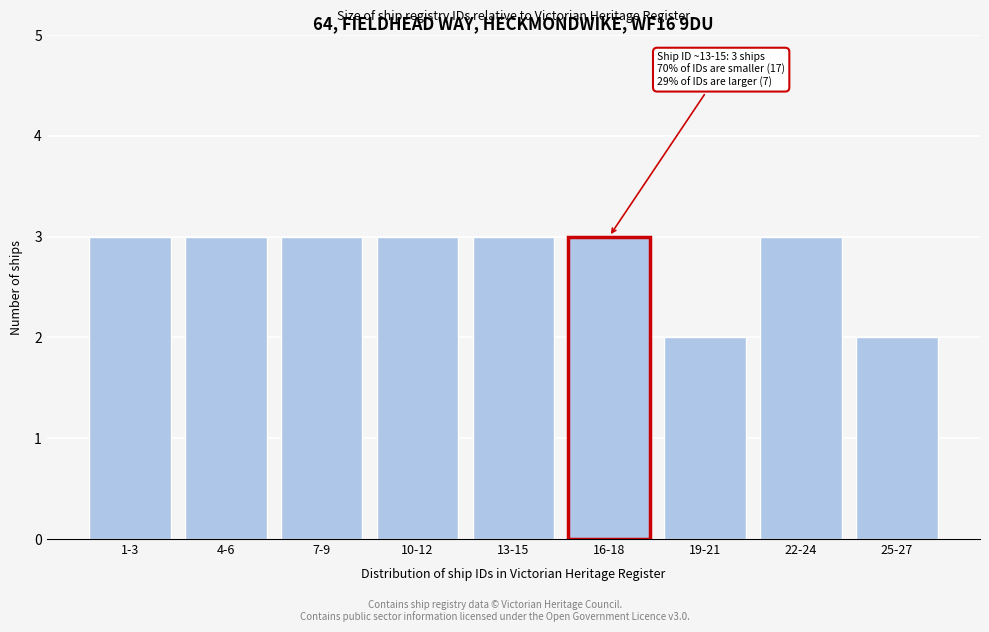

Reading right to left, list all the values displayed in this chart.

25-27=2	22-24=3	19-21=2	16-18=3	13-15=3	10-12=3	7-9=3	4-6=3	1-3=3